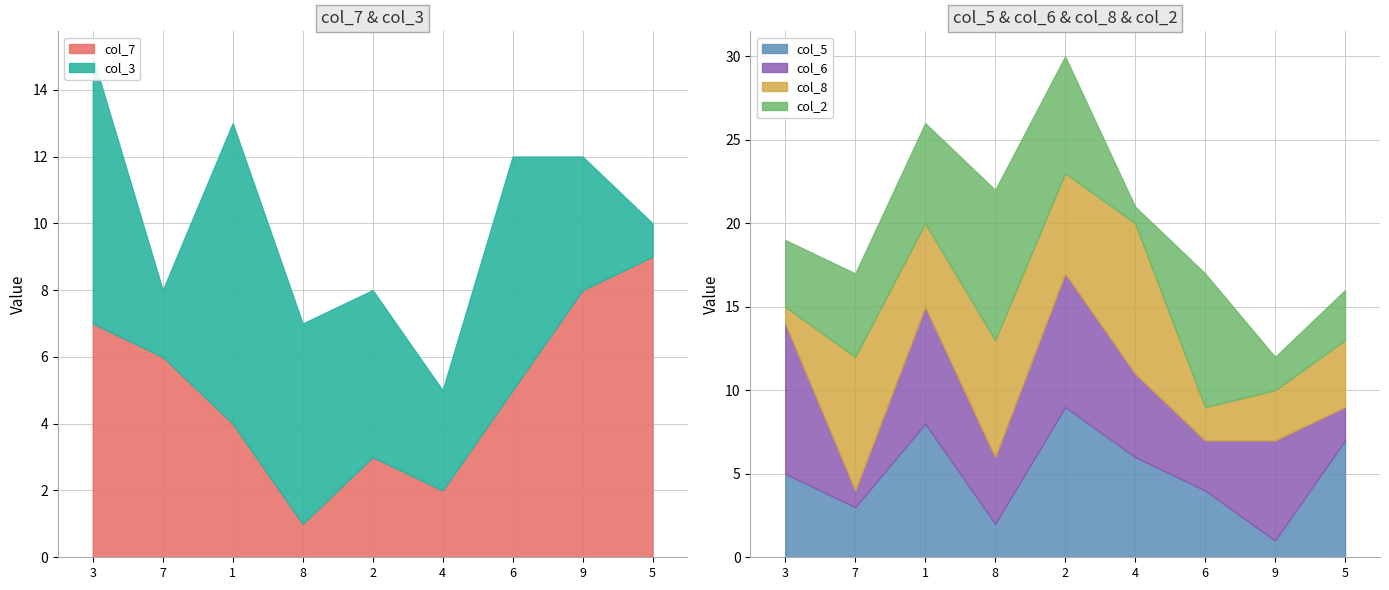

True or false: col_8 and col_5 cross at least once.

True